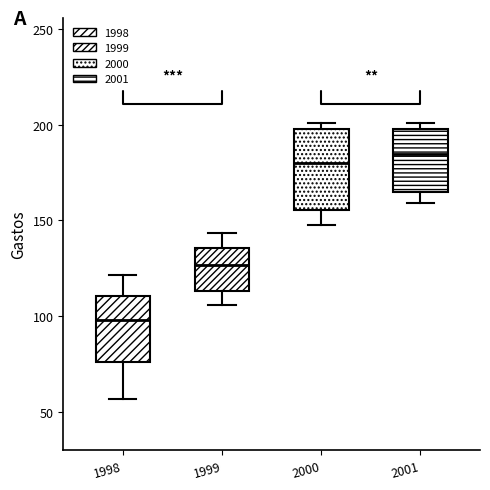

Which box has the lowest median line?

1998